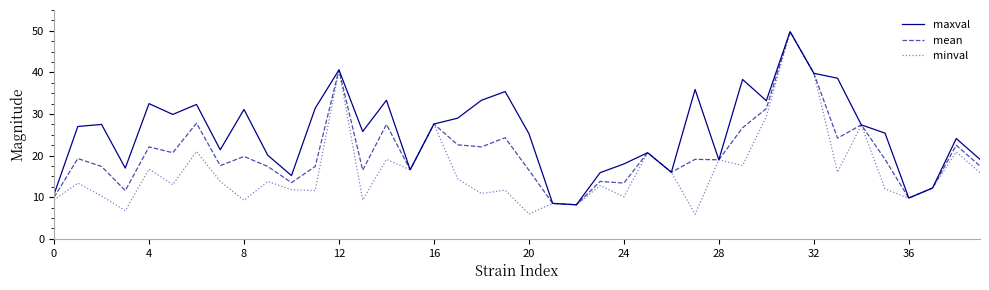

What is the maximum value shown in the chart?

49.8